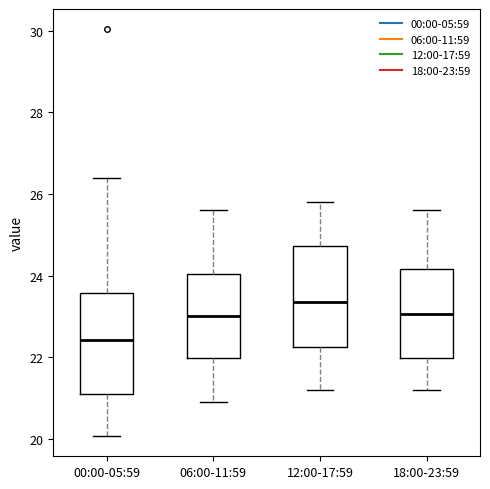

Where does the upper whisker of the box for 00:00-05:59 end on the y-axis? The values are not printed on the chart, so give them approximately, as read against the axis.

26.4